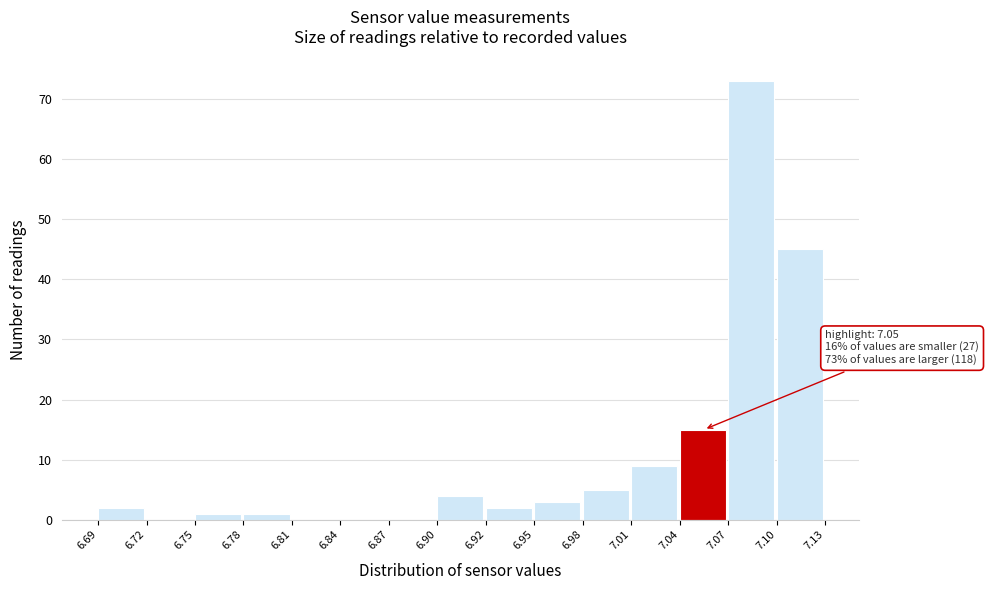

Over which range of the x-axis is the bar tallest?

7.07 to 7.10